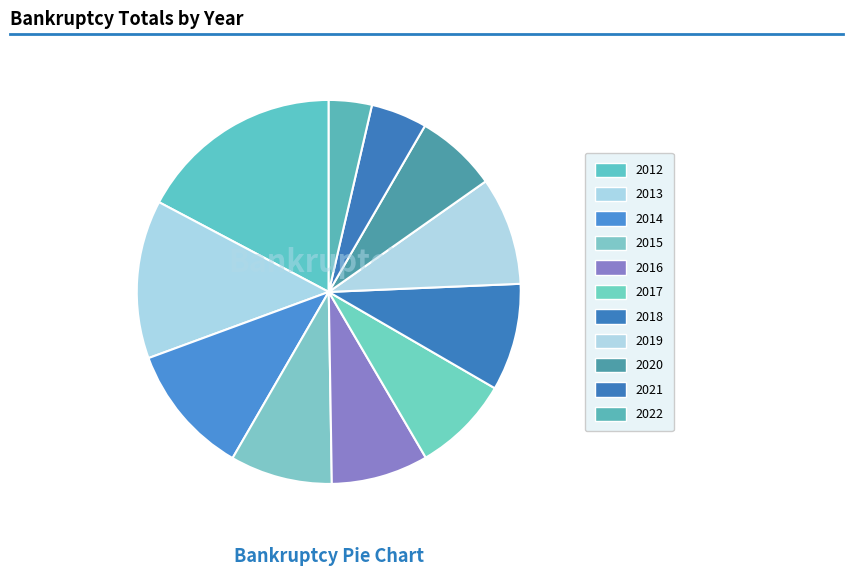

To the nearest percent, what is the average slice percentage?

9%